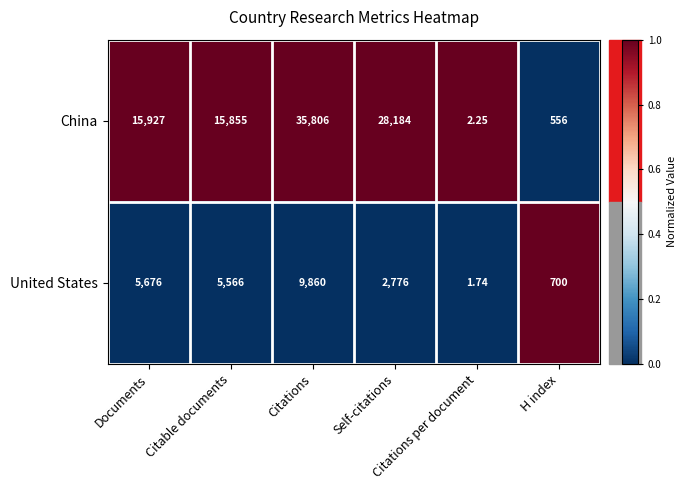

How many data points does each series have?

6